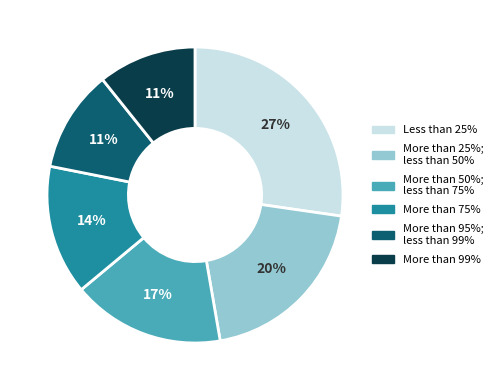

Is the sum of More than 99% and More than 75% greater than half?

No